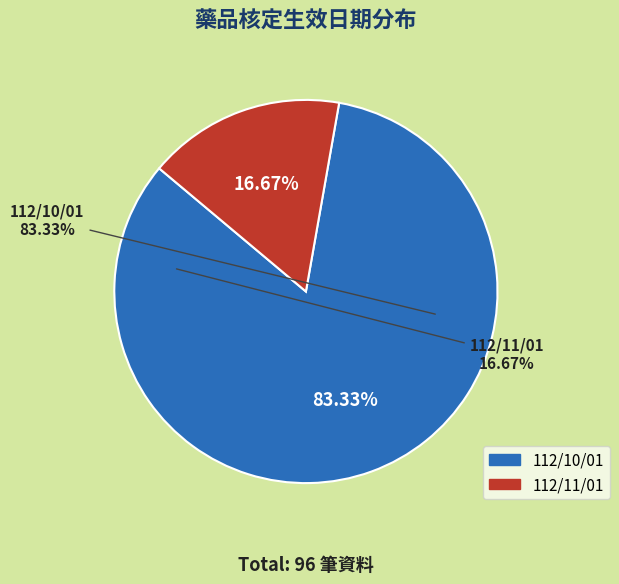

Approximately how many times larger is the value at 112/10/01 compared to 112/11/01?

5.0